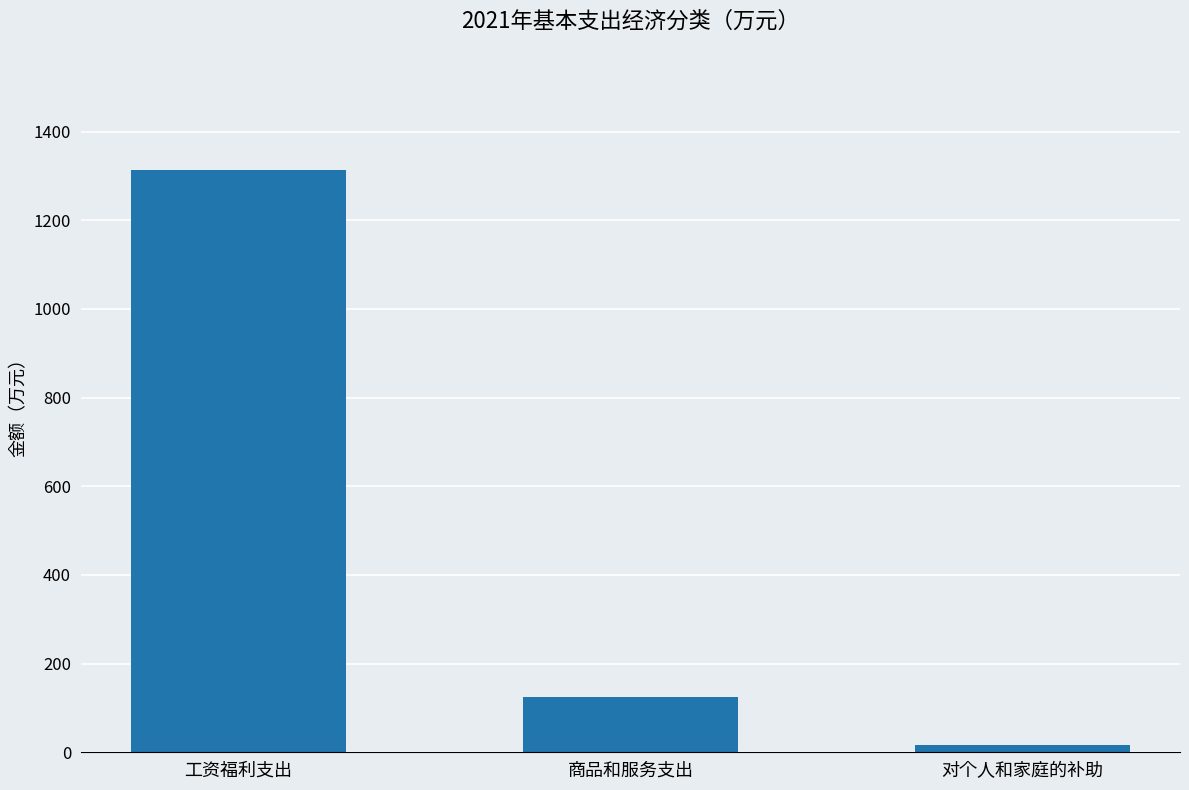

What is the label of the 3rd bar from the left?

对个人和家庭的补助